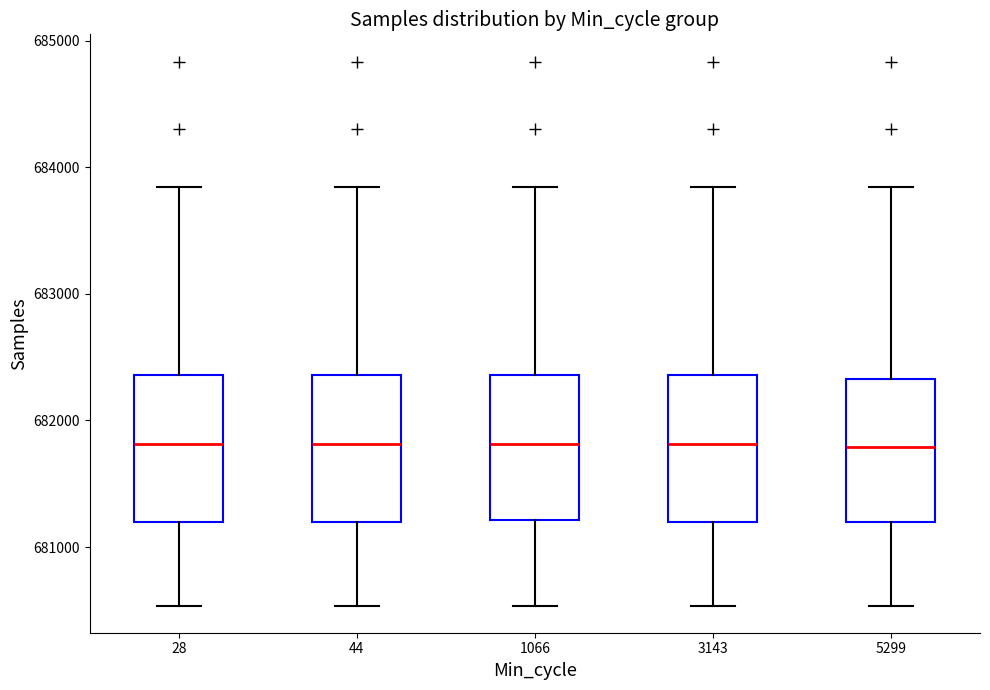

Reading left to right, transcribe this box plot: for each box, give where its median line is, the range the box spans, and where its two whiskers end, as read against the y-axis. The values are not printed on the chart, so give them approximately, as read against the axis.

28: median 681800, box 681200 to 682400, whiskers 680500 to 683800
44: median 681800, box 681200 to 682400, whiskers 680500 to 683800
1066: median 681800, box 681200 to 682400, whiskers 680500 to 683800
3143: median 681800, box 681200 to 682400, whiskers 680500 to 683800
5299: median 681800, box 681200 to 682300, whiskers 680500 to 683800